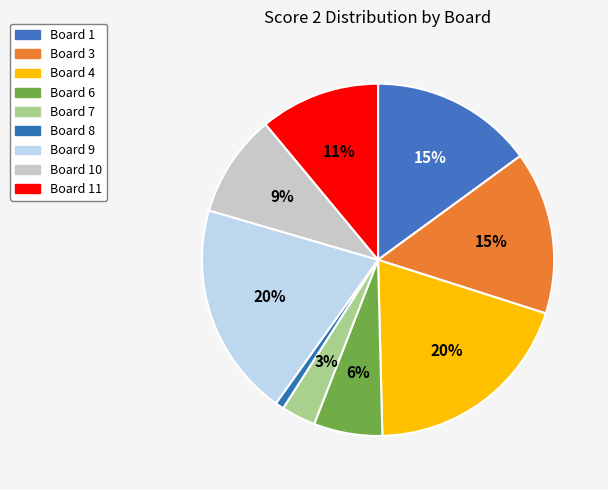

True or false: Board 6 accounts for 1% of the total.

False